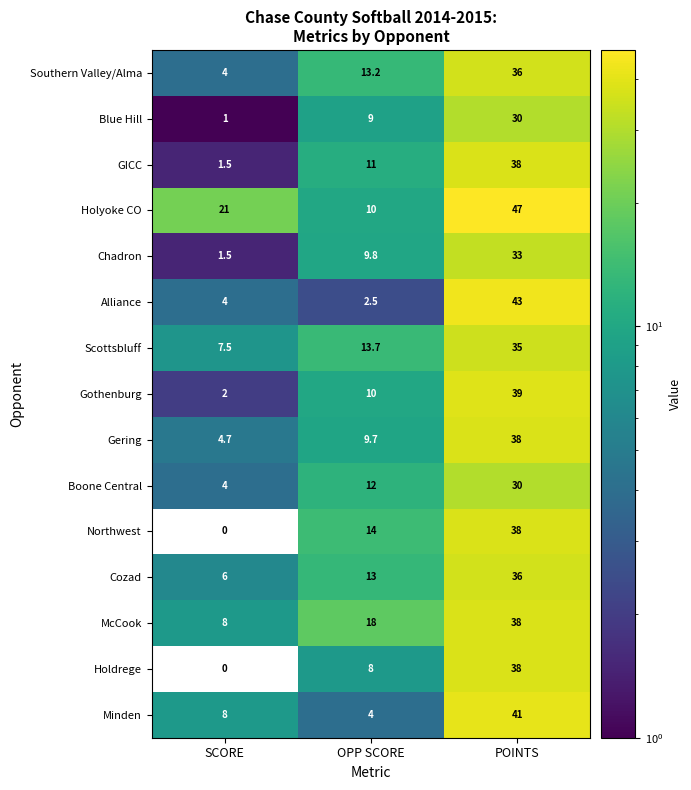

List the labels in order of Scottsbluff value, smallest first.

SCORE, OPP SCORE, POINTS